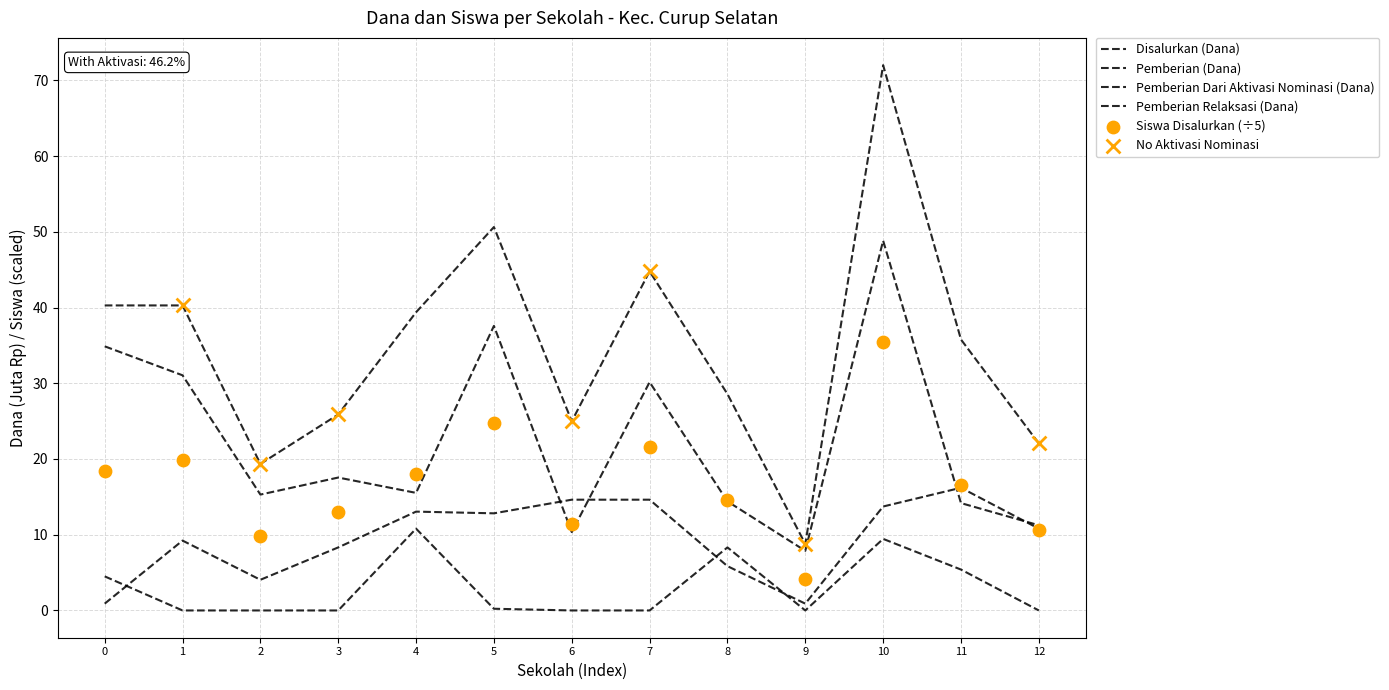

At how many categories does at least one series exceed 22?

11